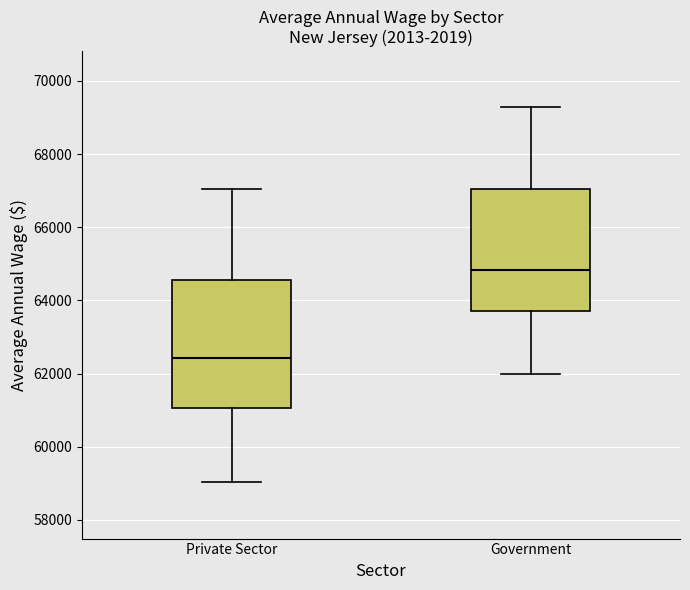

Which box's median line is the highest?

Government